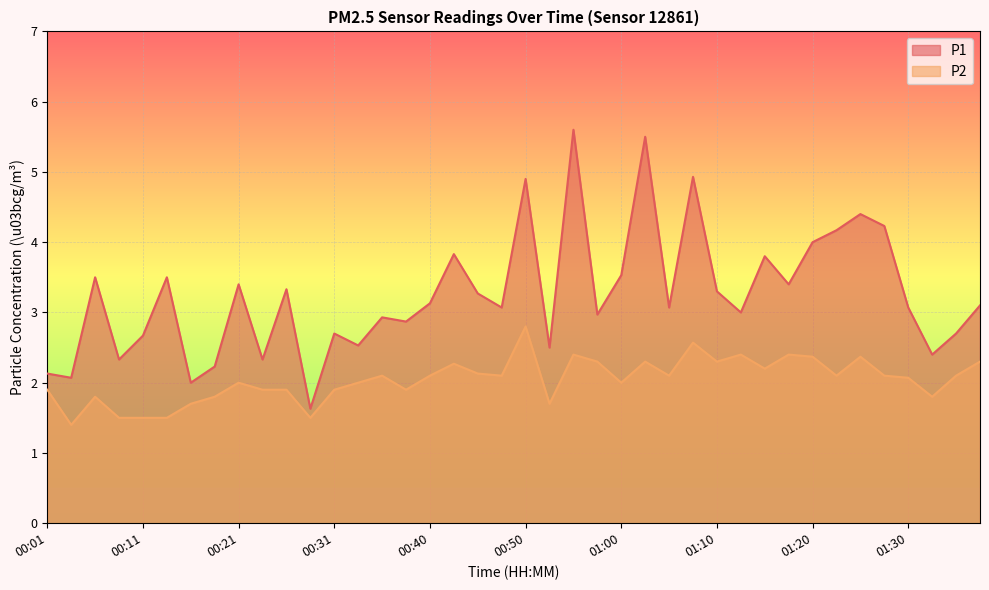

True or false: P2 and P1 cross at least once.

False